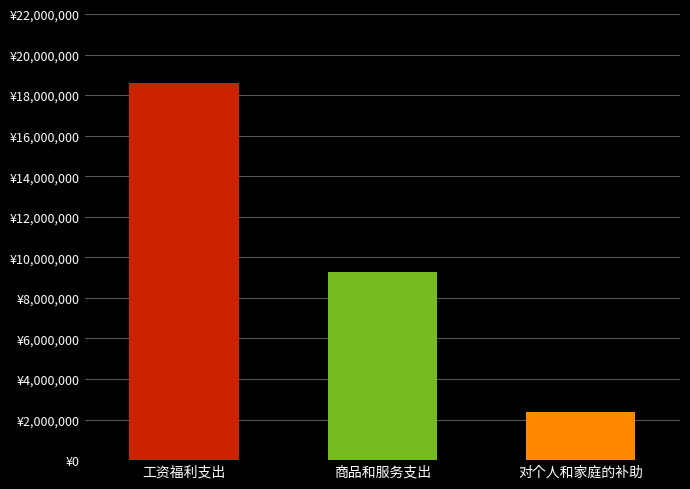

Where is the data nearest to the value 10488087?

商品和服务支出